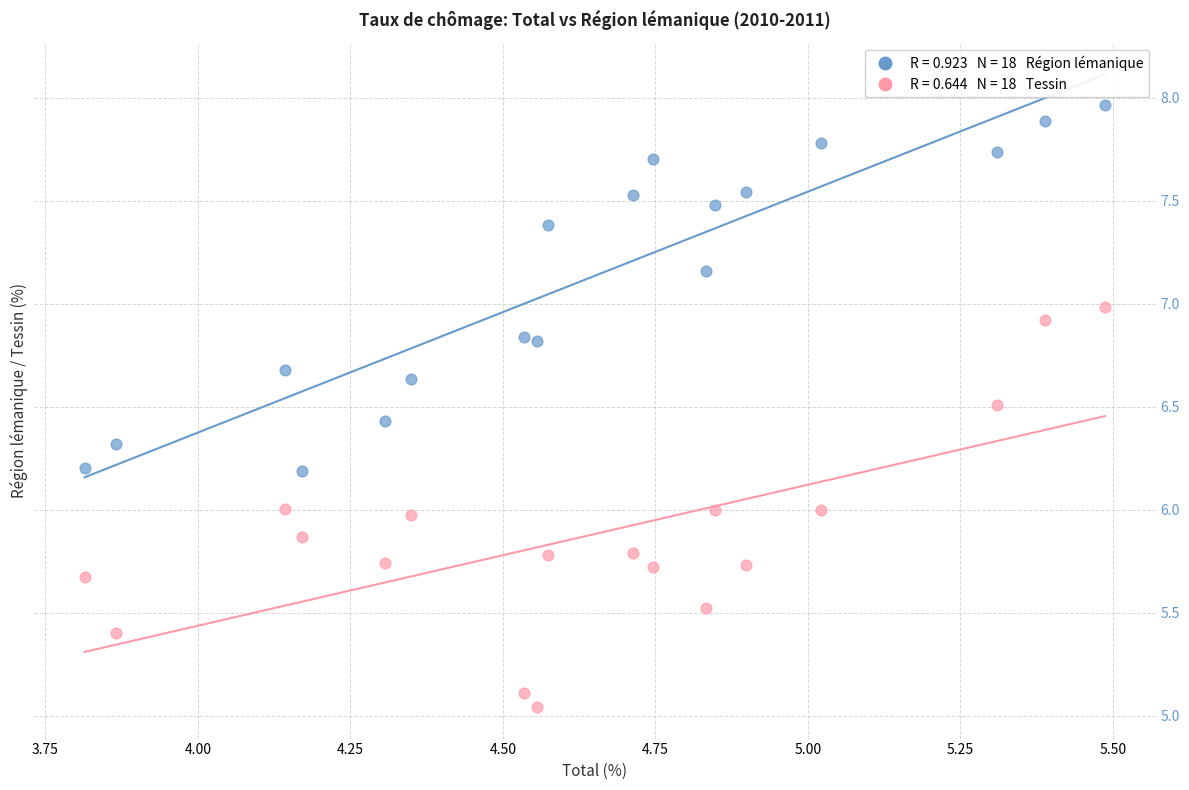

Across all data points, what is the range of X values (max minus min)?

1.7